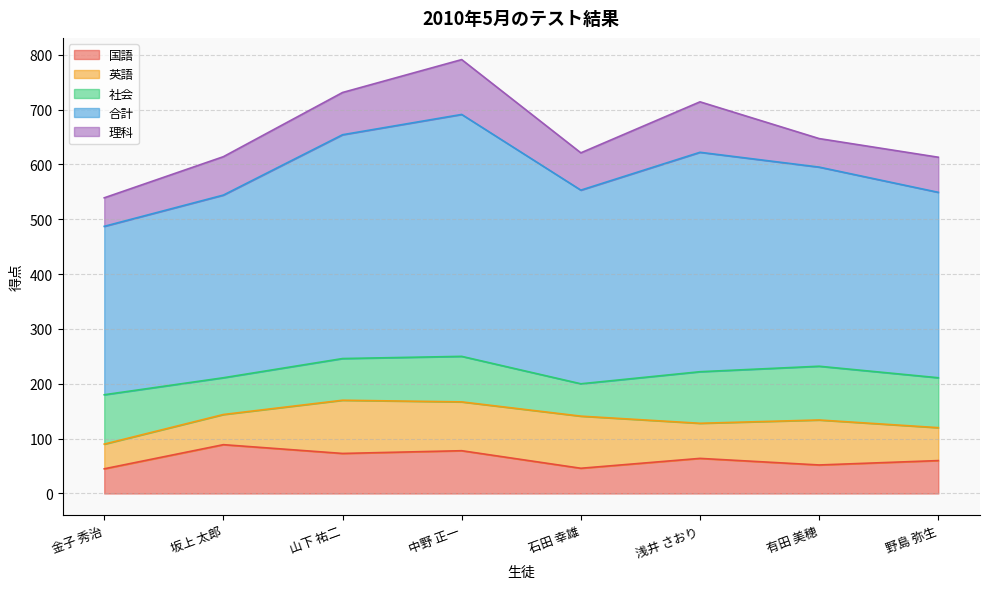

At which category is the sum across all series the highest?

中野 正一